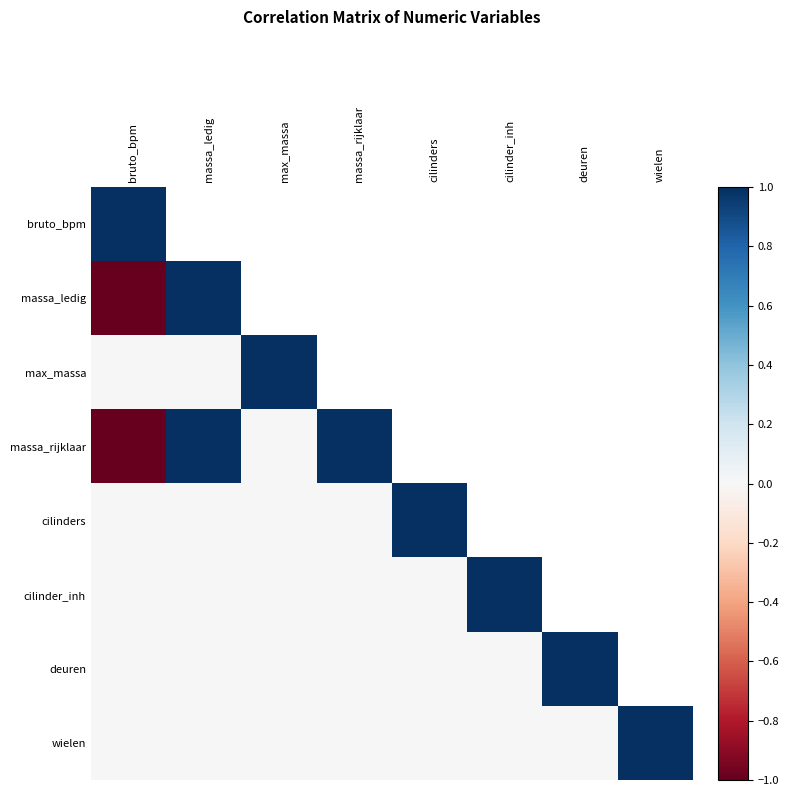

True or false: deuren has a value of 1.0 at deuren.

True